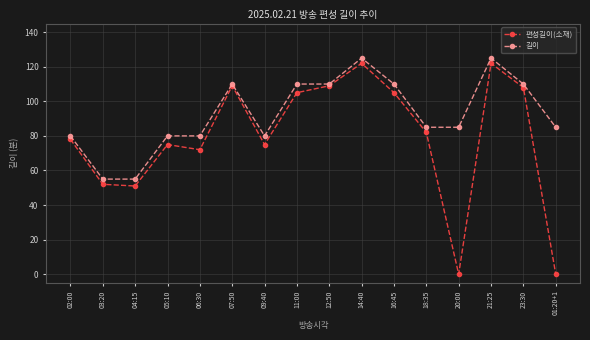

What is the difference between the 편성길이(소재) values at 09:40 and 14:40?

47